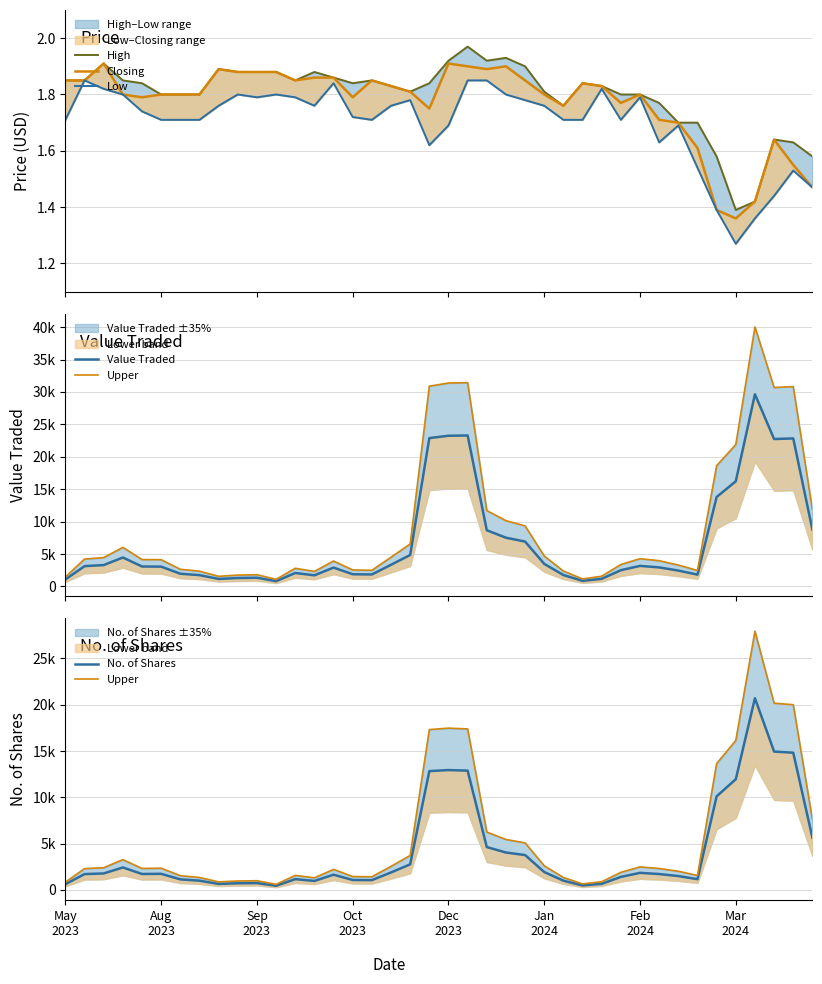

Is it true that Value Traded equals 3341.3 at 17?

True